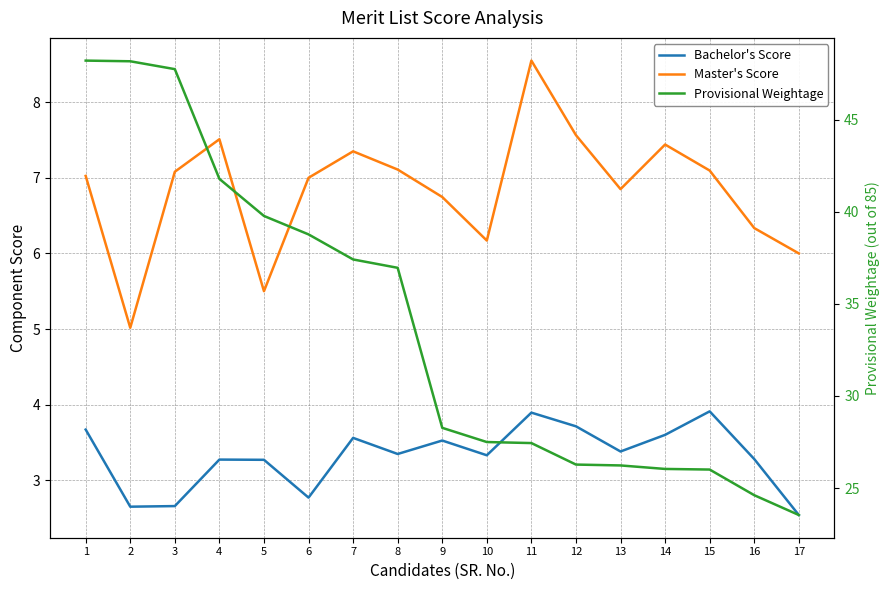

What is the sum of the Bachelor's Score values at 4 and 15?

7.2